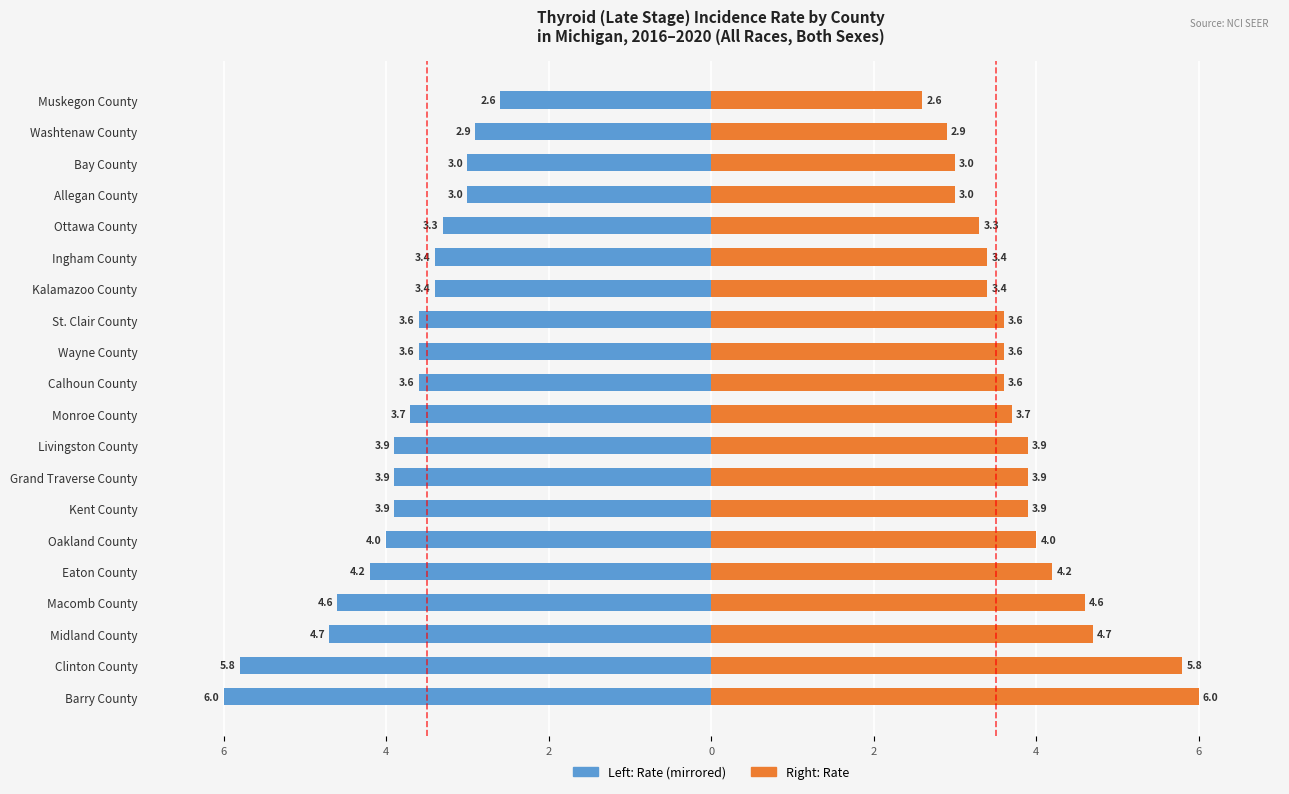

Are the bars horizontal?

Yes